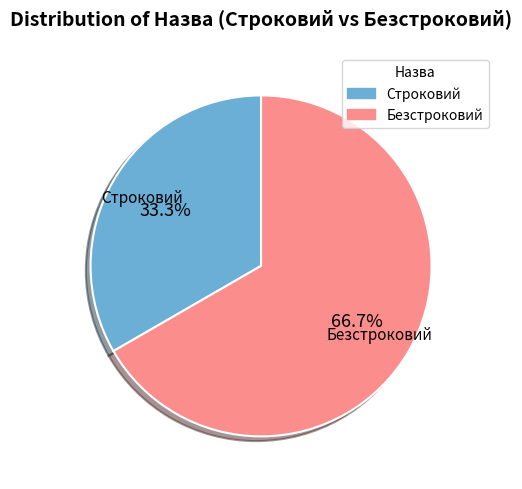

To the nearest percent, what portion does Строковий represent?

33%